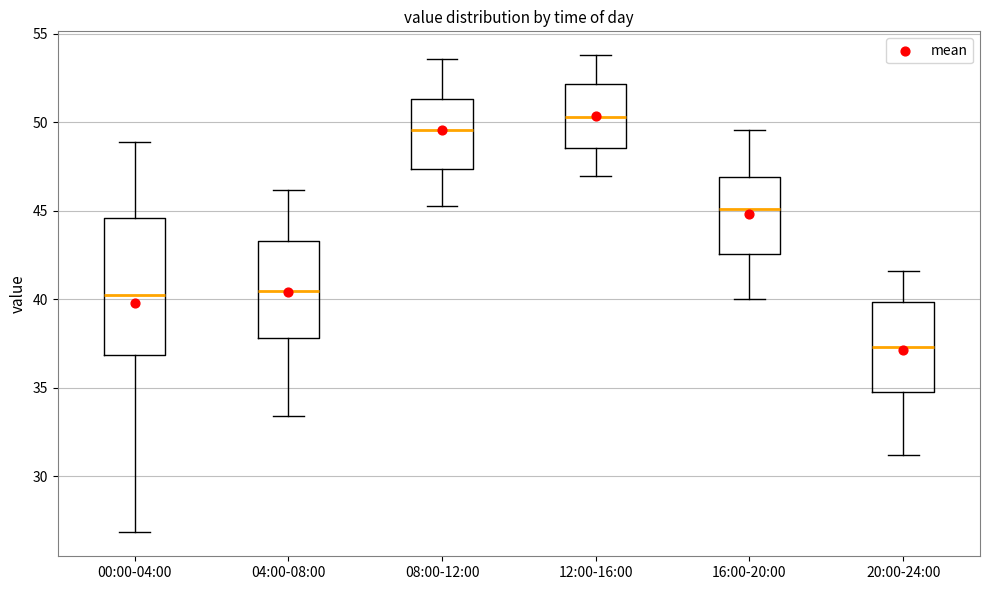

Which box is the tallest, from its lower edge to its upper edge?

00:00-04:00